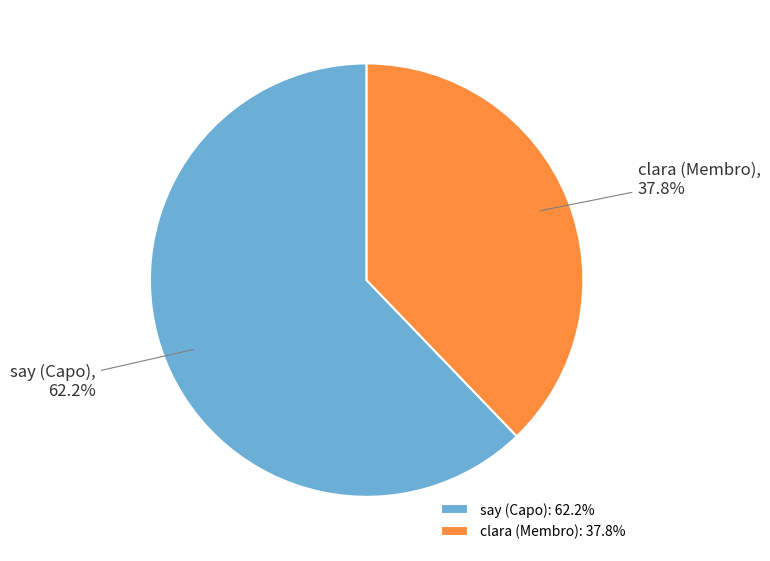

Is there any slice that represents more than half of the pie?

Yes